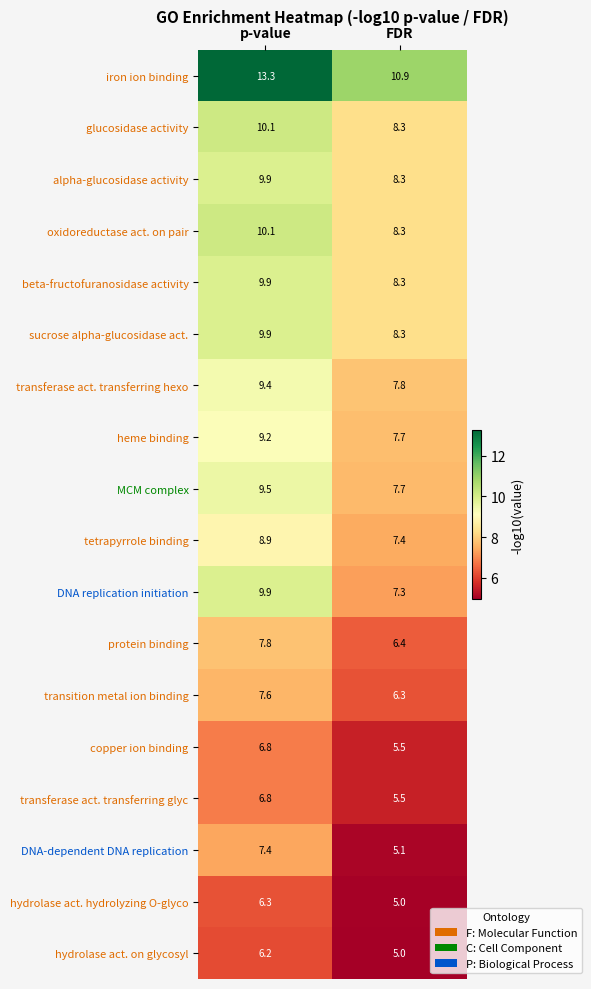

At which category is the sum across all series the highest?

p-value